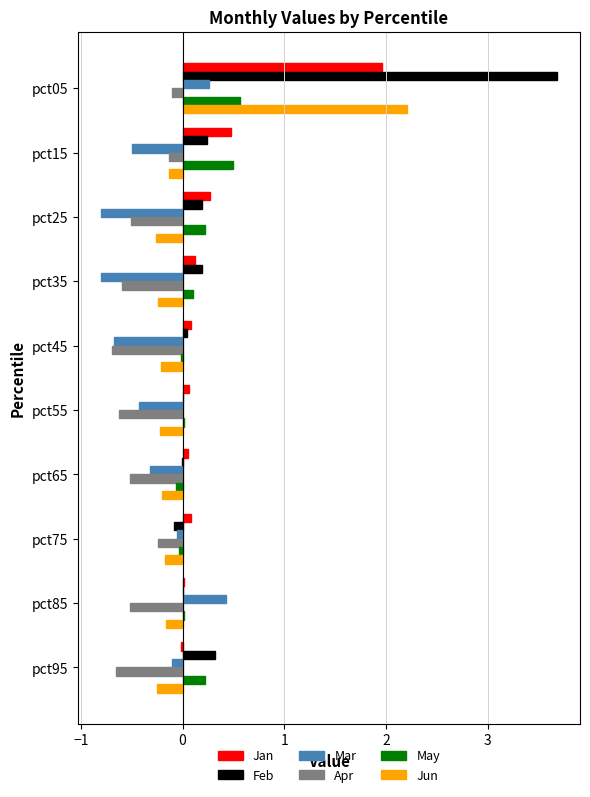

What is the sum of all Jun values?

0.3